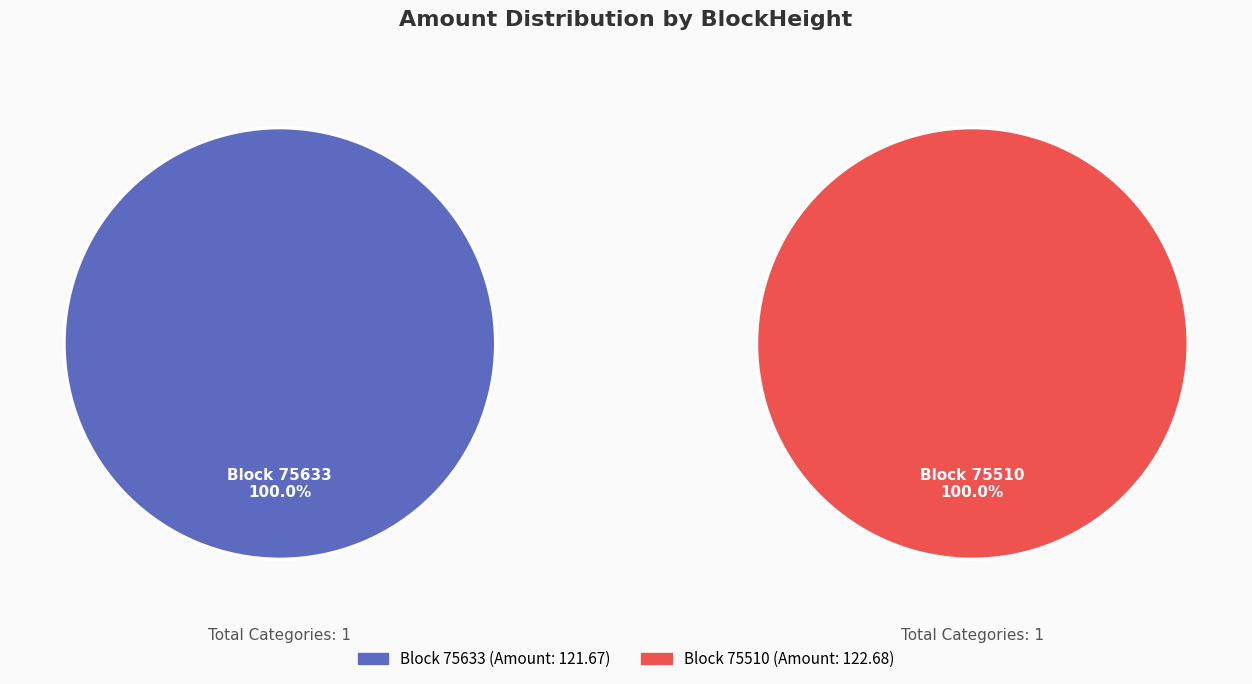

Between 75510 and 75633, which is larger?

75510